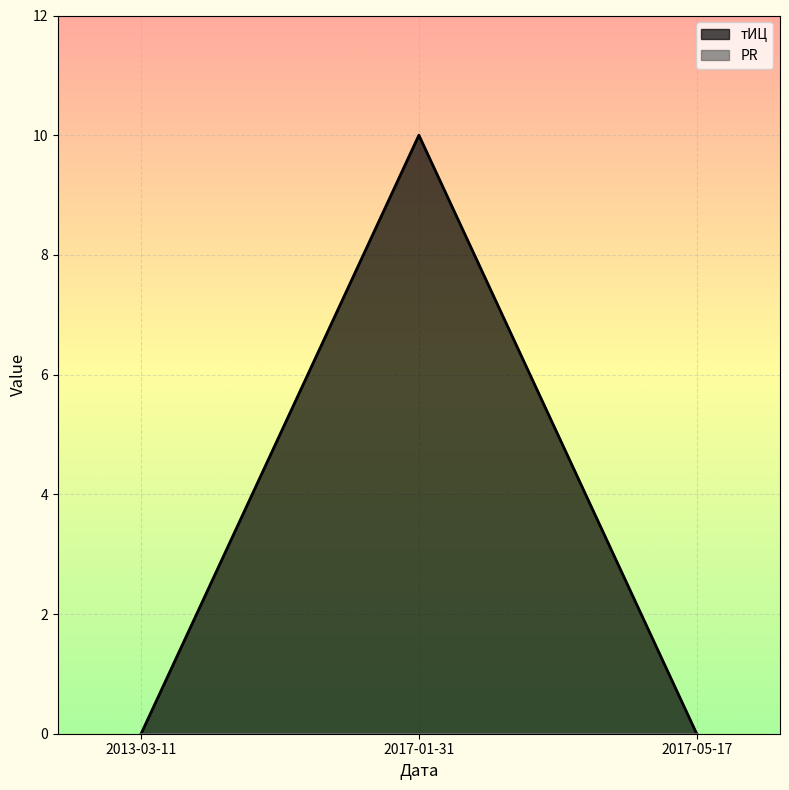

Rank the categories by value from lowest to highest.

2013-03-11, 2017-05-17, 2017-01-31